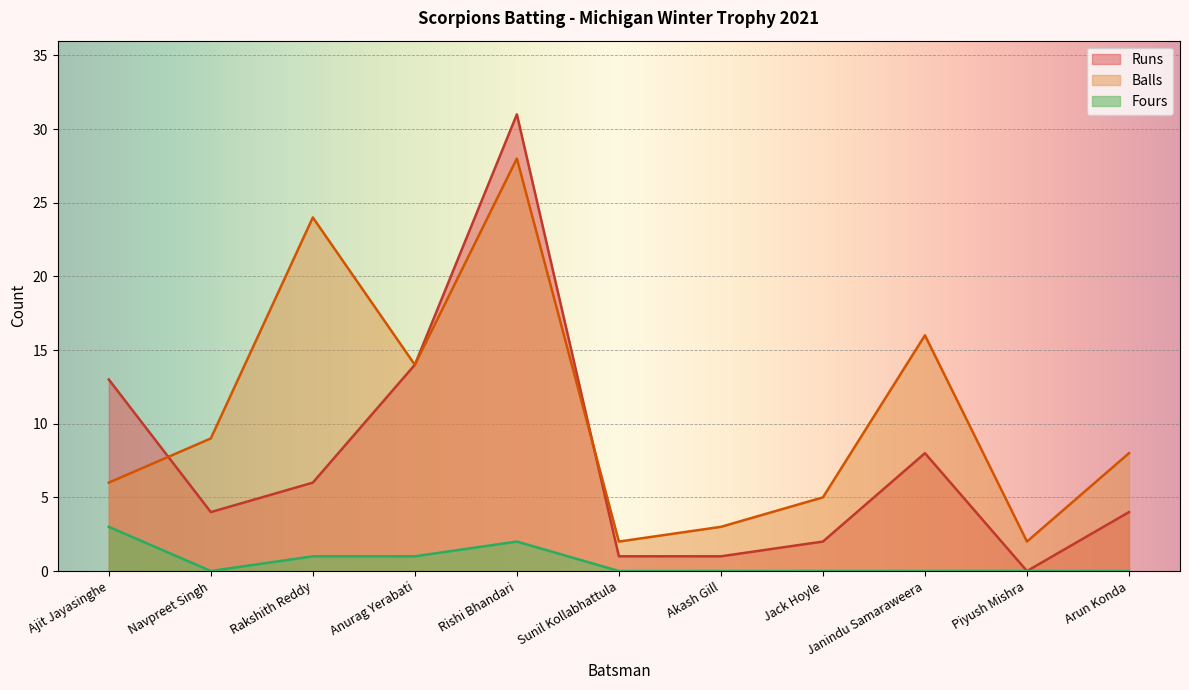

At which category does Runs reach its first local peak?

Rishi Bhandari